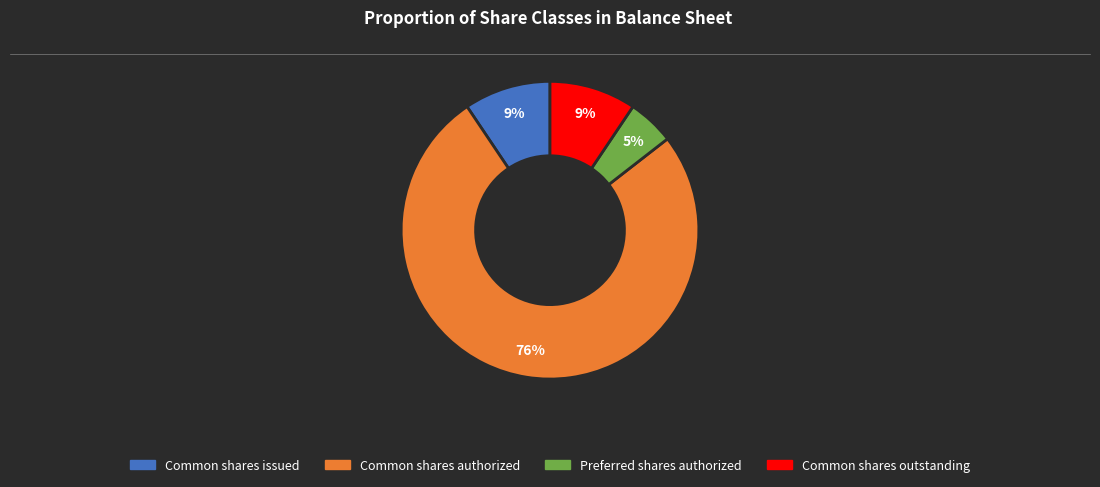

How many slices are in this pie chart?

4